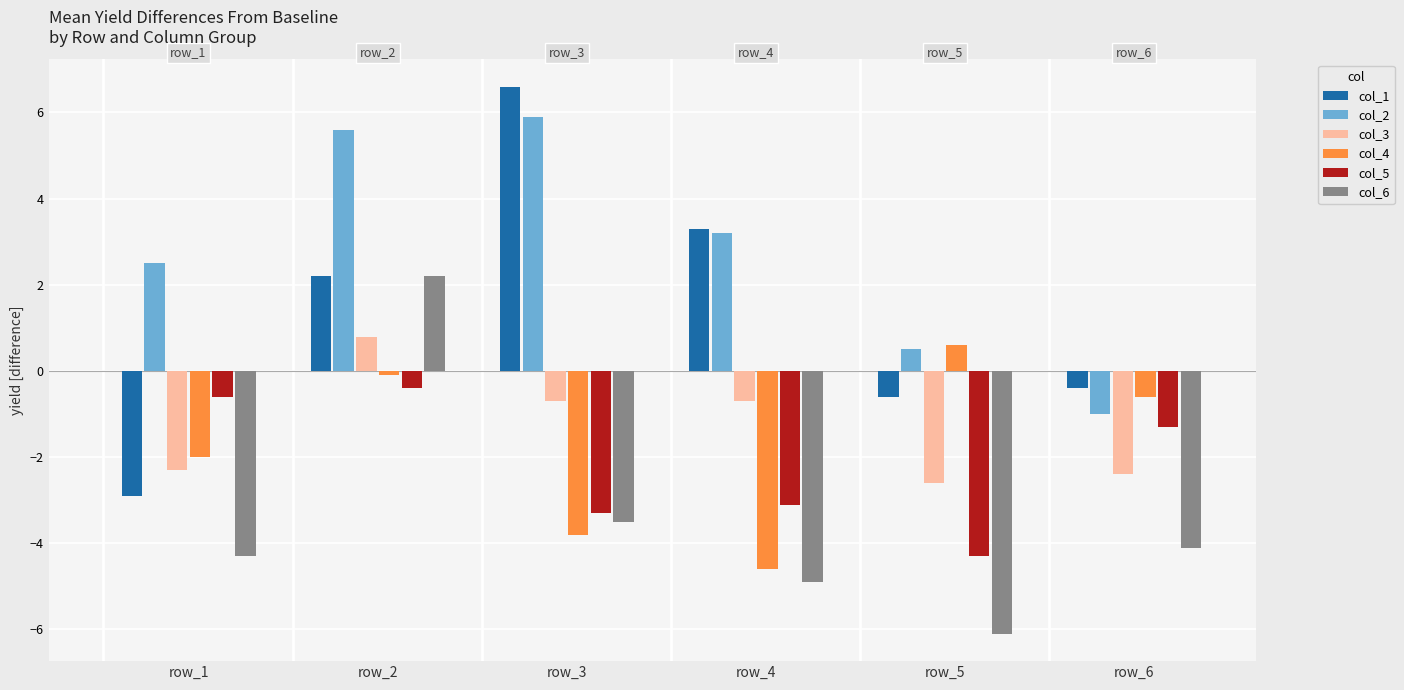

The col_5 series shows -7.7 at row_5. True or false?

False